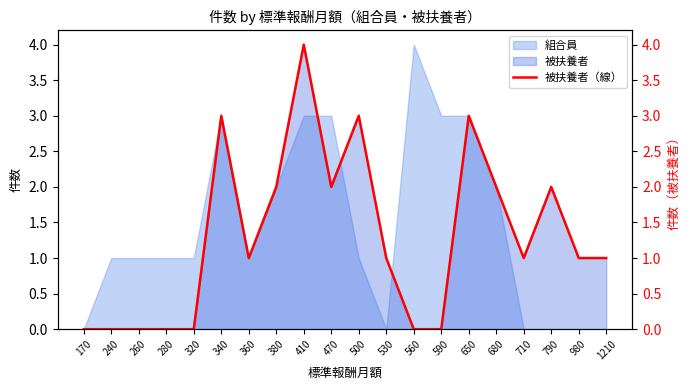

True or false: the data shows 2 at 790.

True